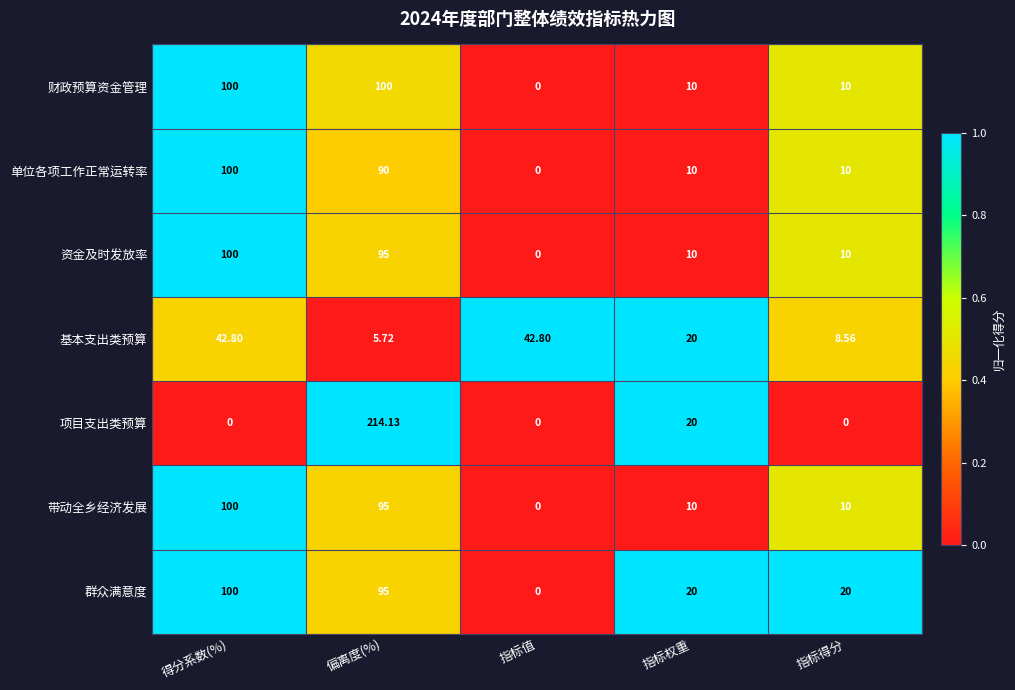

Which category has the highest value in the 群众满意度 series?

得分系数(%)